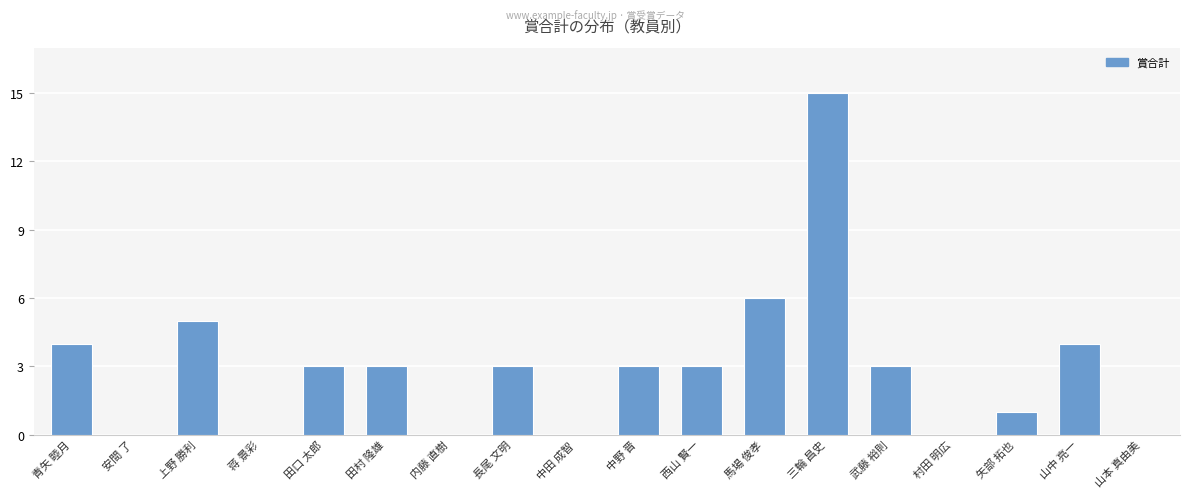

True or false: the data shows 3 at 長尾 文明.

True